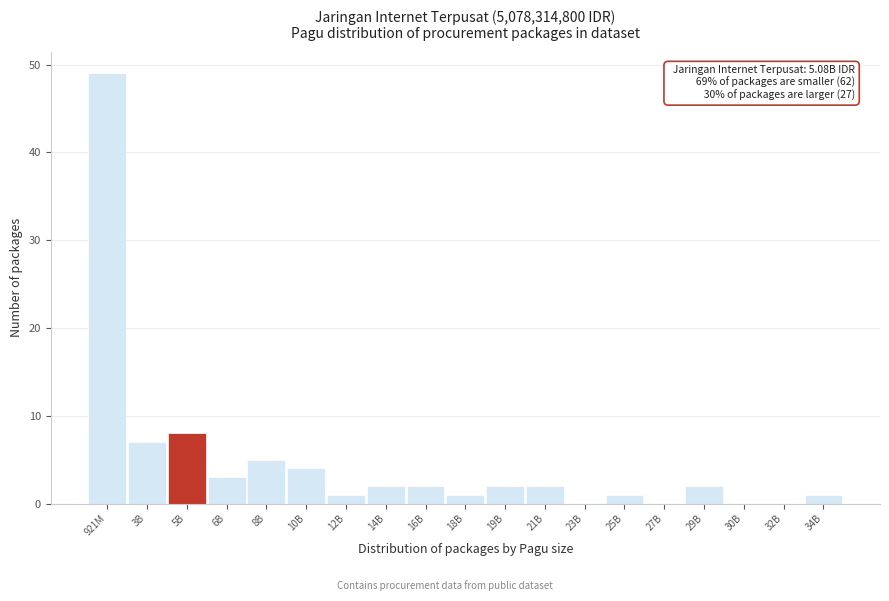

Reading left to right, list all the values displayed in this chart.

921M=49	3B=7	5B=8	6B=3	8B=5	10B=4	12B=1	14B=2	16B=2	18B=1	19B=2	21B=2	23B=0	25B=1	27B=0	29B=2	30B=0	32B=0	34B=1